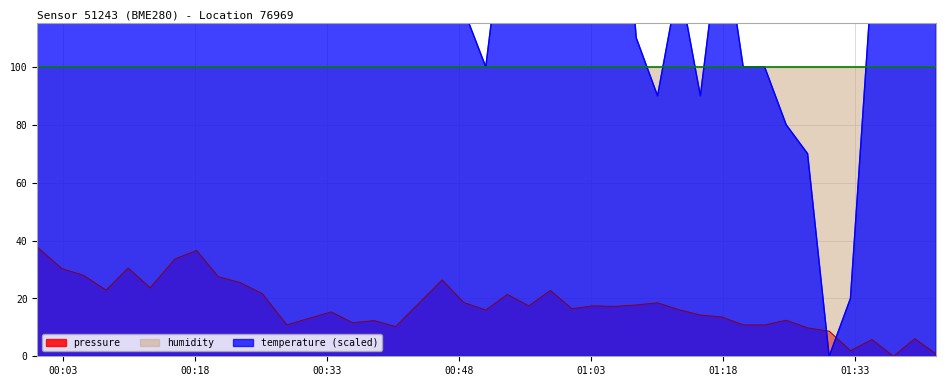

True or false: pressure and temperature cross at least once.

True